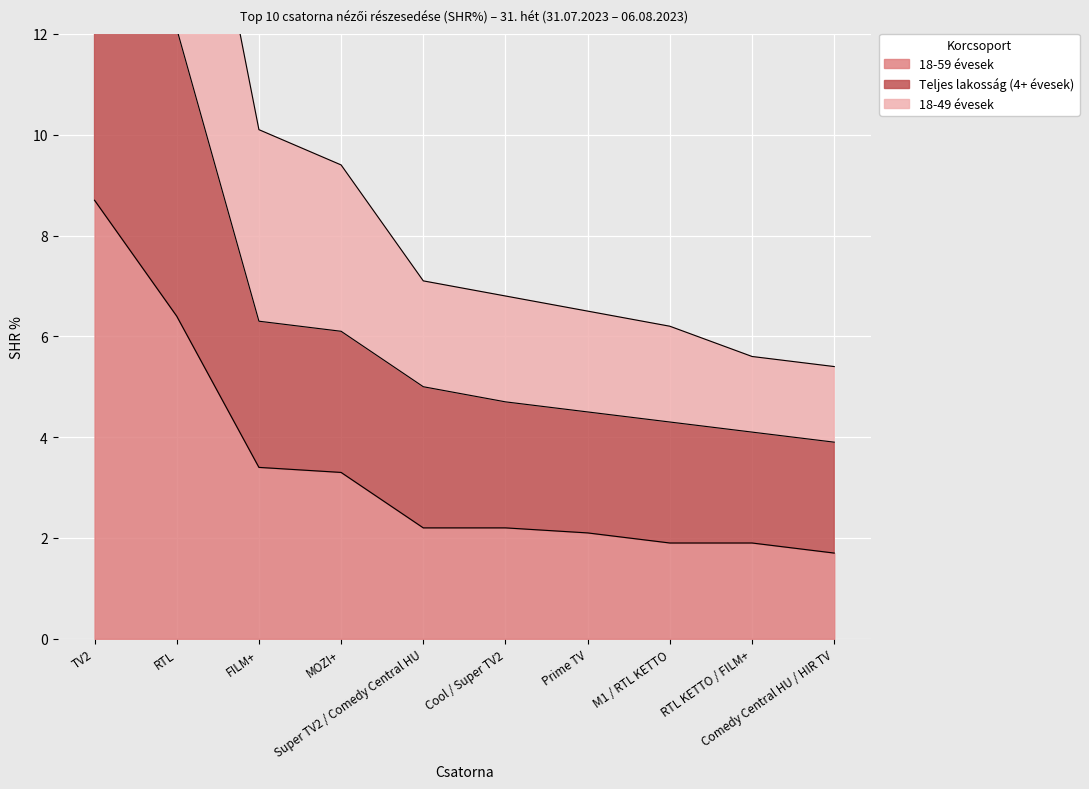

Reading left to right, list all the values displayed in this chart.

18-59 évesek: 8.7	6.4	3.4	3.3	2.2	2.2	2.1	1.9	1.9	1.7
Teljes lakosság (4+ évesek): 19.6	12.1	6.3	6.1	5.0	4.7	4.5	4.3	4.1	3.9
18-49 évesek: 28.1	18.4	10.1	9.4	7.1	6.8	6.5	6.2	5.6	5.4